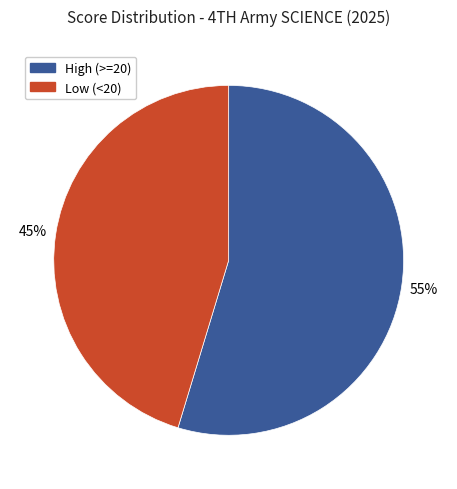

To the nearest percent, what is the average slice percentage?

50%